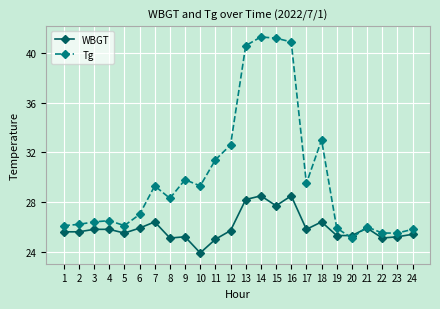

Reading left to right, what are all the values shown in this chart?

WBGT: 1=25.6	2=25.6	3=25.8	4=25.8	5=25.5	6=25.9	7=26.4	8=25.1	9=25.2	10=23.9	11=25.0	12=25.7	13=28.2	14=28.5	15=27.7	16=28.5	17=25.8	18=26.4	19=25.3	20=25.3	21=25.9	22=25.1	23=25.2	24=25.4
Tg: 1=26.1	2=26.2	3=26.4	4=26.5	5=26.1	6=27.0	7=29.3	8=28.3	9=29.8	10=29.3	11=31.4	12=32.6	13=40.6	14=41.3	15=41.2	16=40.9	17=29.5	18=33.0	19=25.9	20=25.1	21=26.0	22=25.5	23=25.5	24=25.8